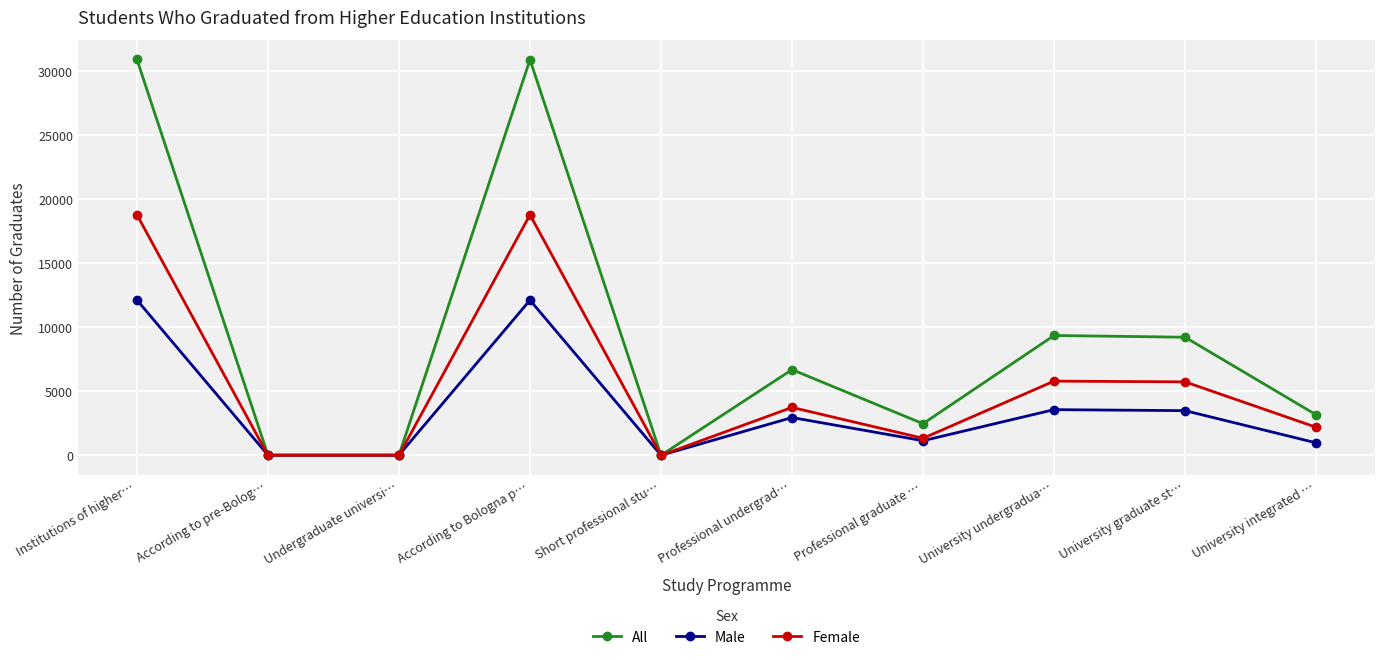

Which series changed the most between Institutions of higher… and University integrated …?

All